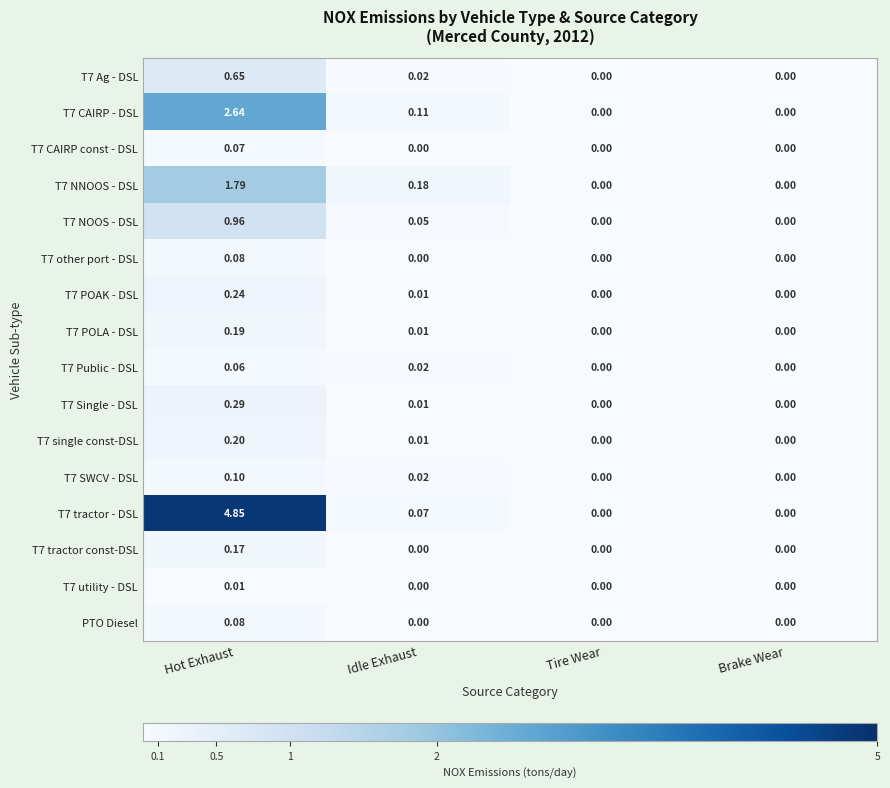

Count the number of data series in this chart.

16